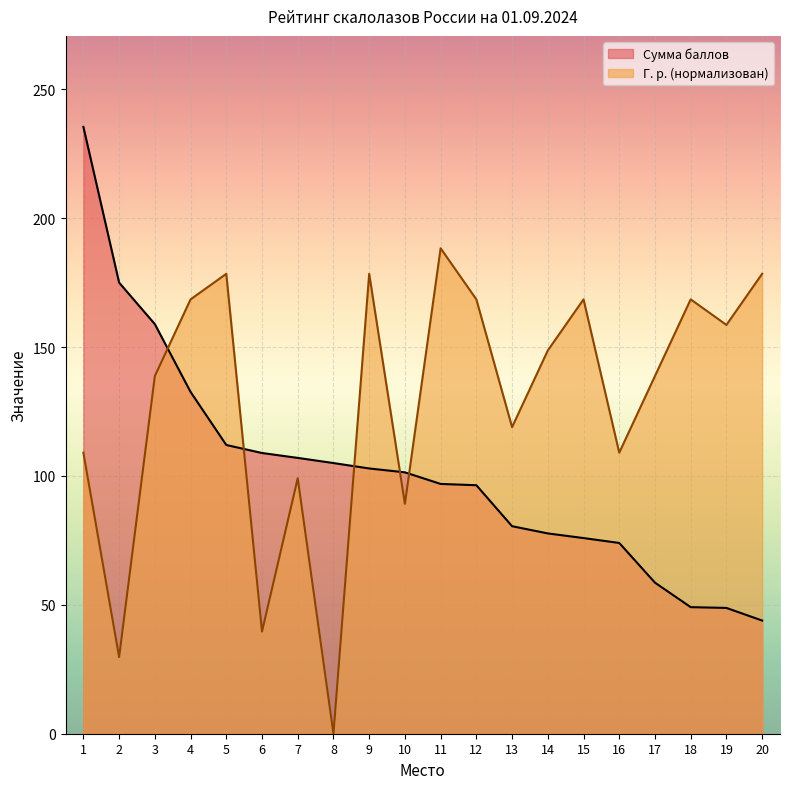

How many distinct data groups are displayed?

2